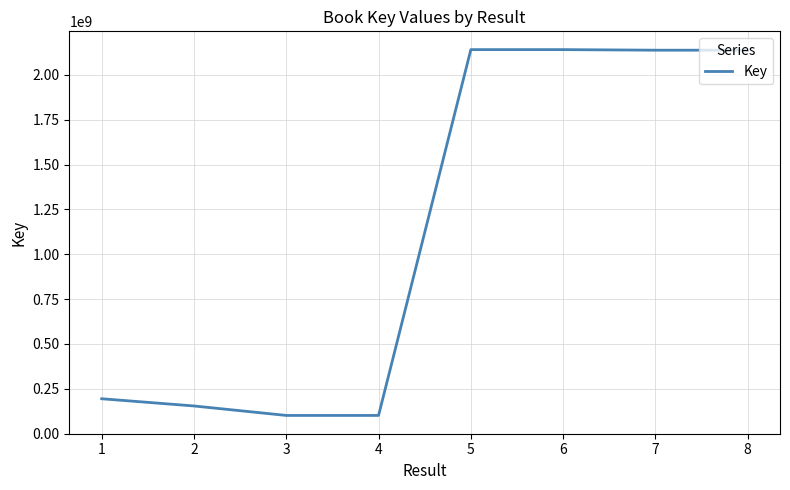

What is the average value?

1138350366